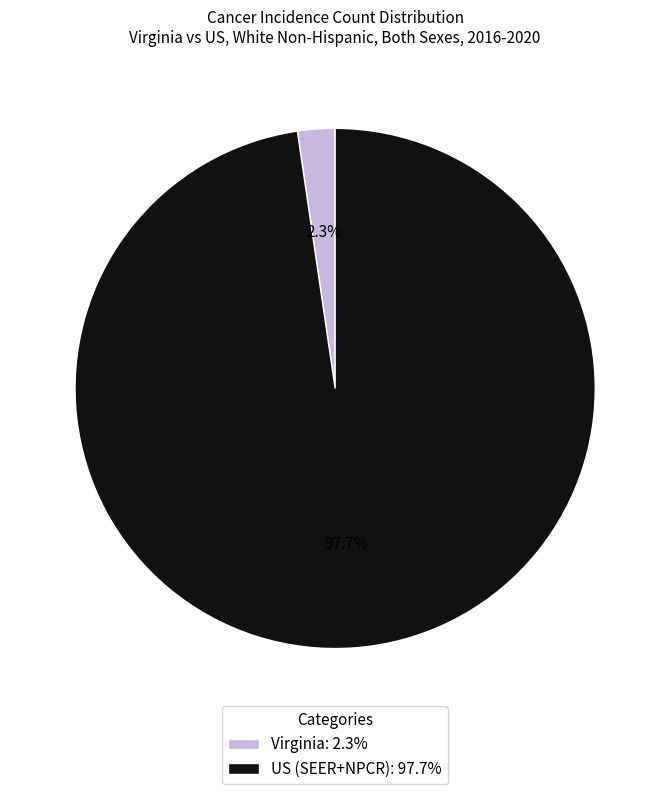

Rank the categories by value from highest to lowest.

US (SEER+NPCR), Virginia